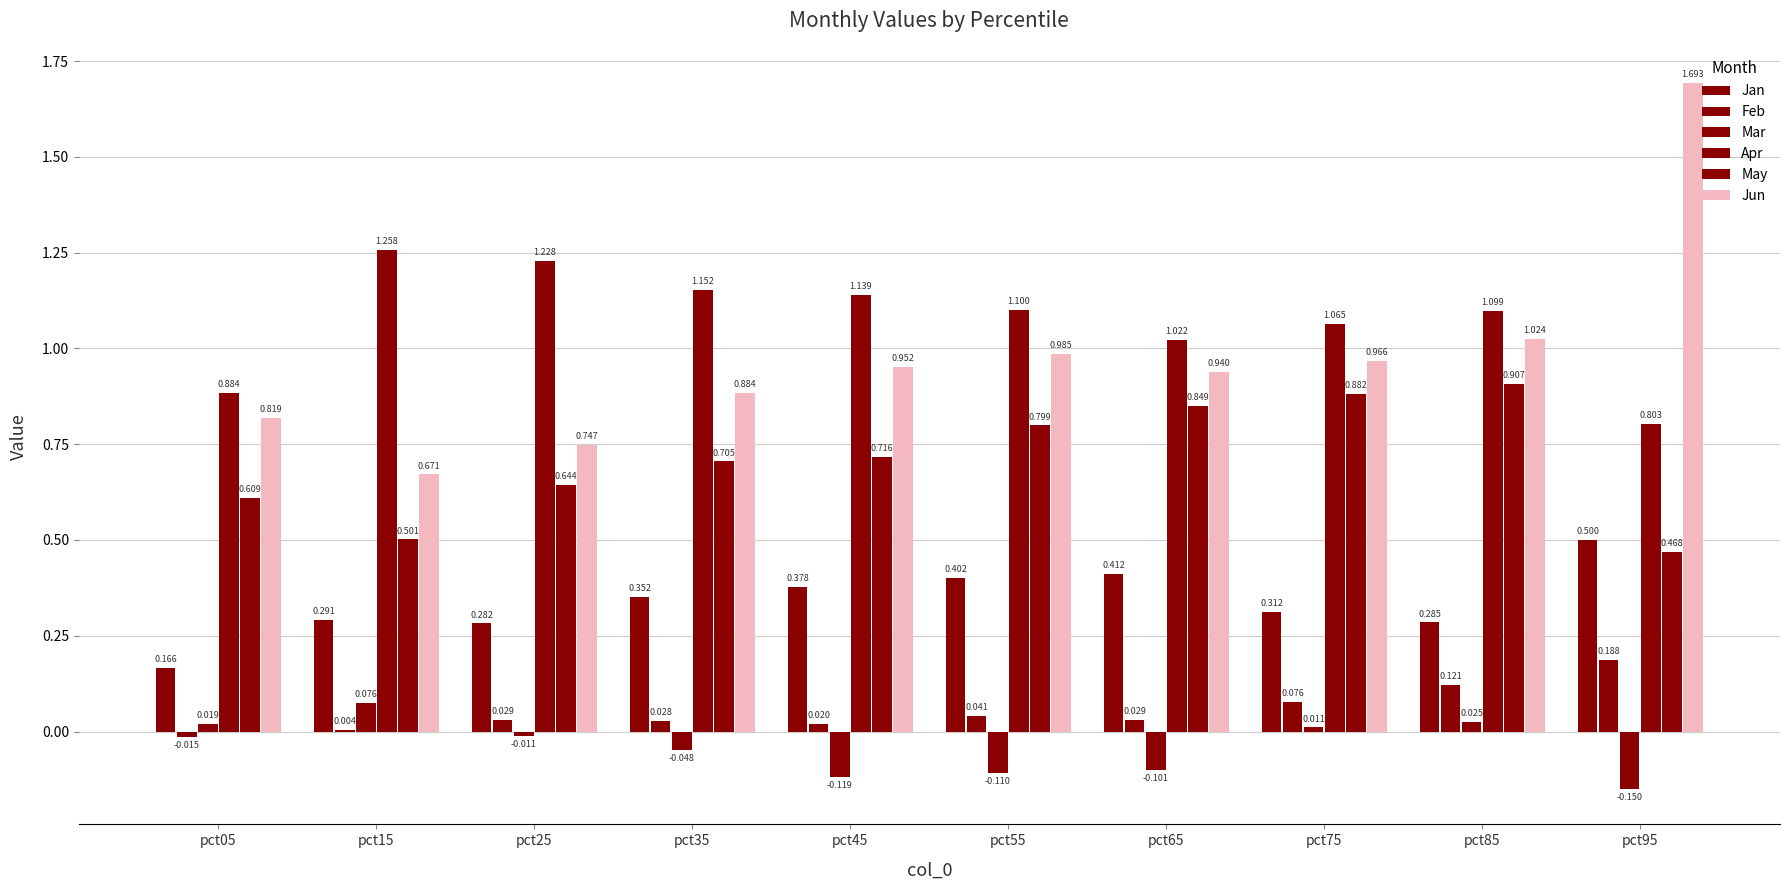

Are the bars grouped side by side (vs. stacked)?

Yes